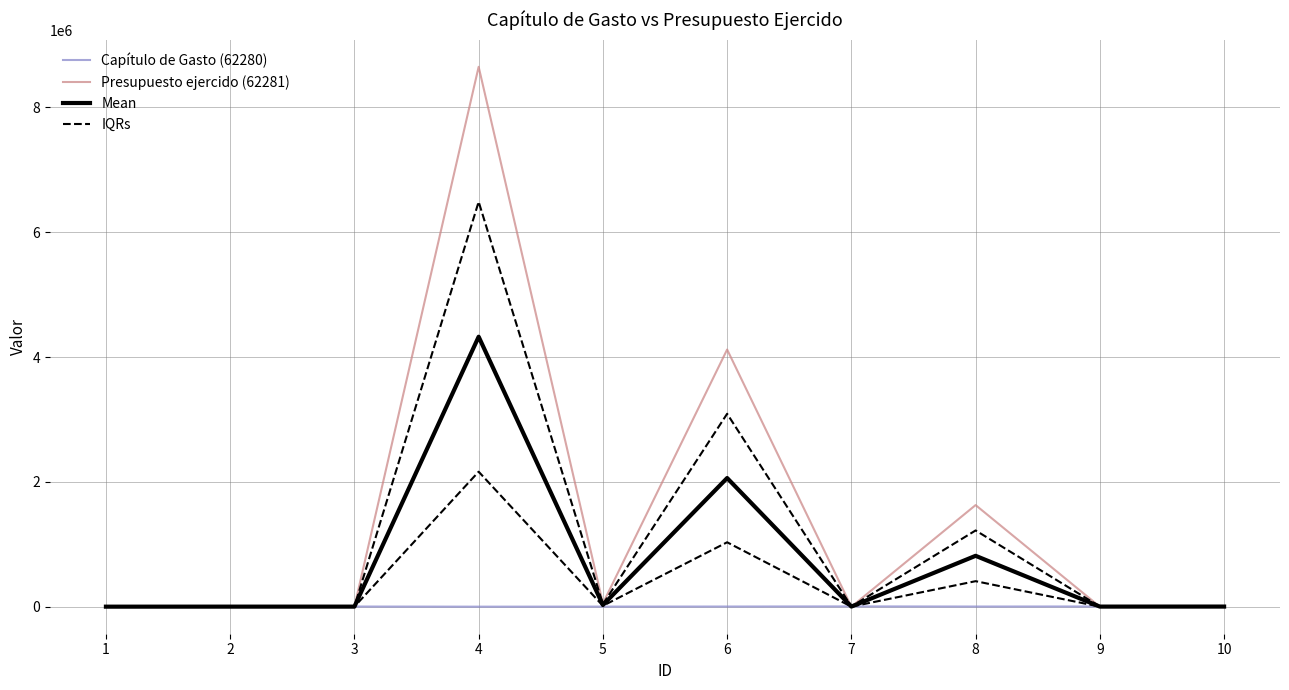

What is the sum of the Presupuesto ejercido (62281) values at 2 and 4?

8651183.6